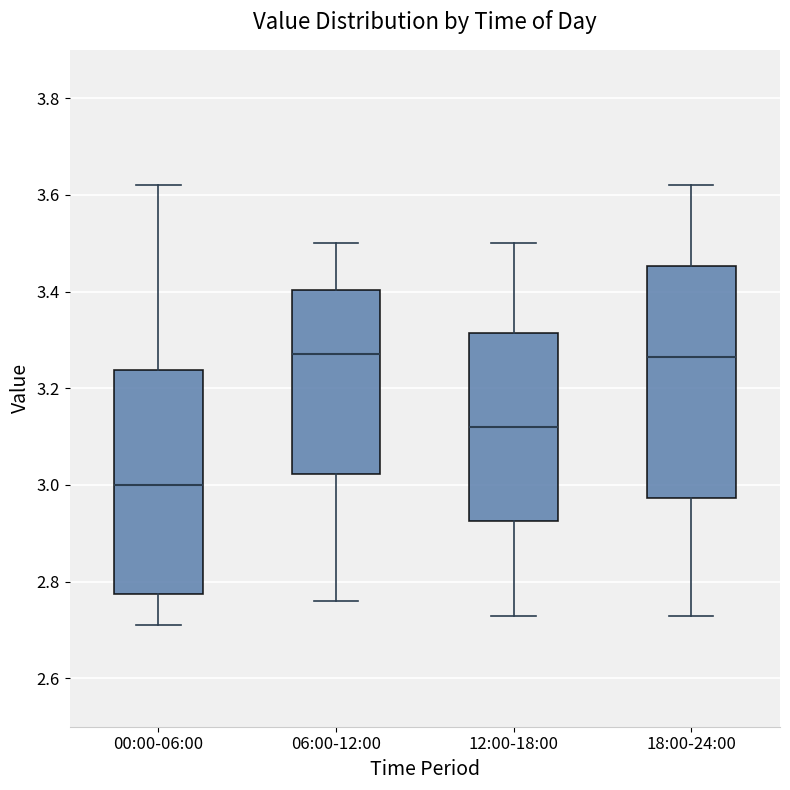

Where does the upper whisker of the box for 12:00-18:00 end on the y-axis? The values are not printed on the chart, so give them approximately, as read against the axis.

3.50